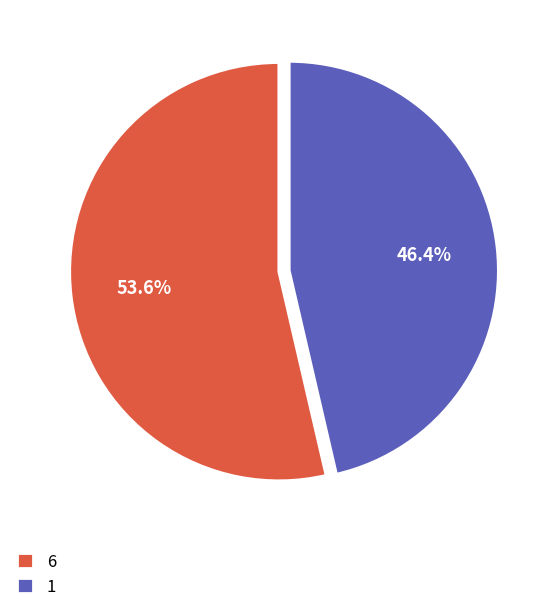

What is the smallest slice in the pie chart?

1